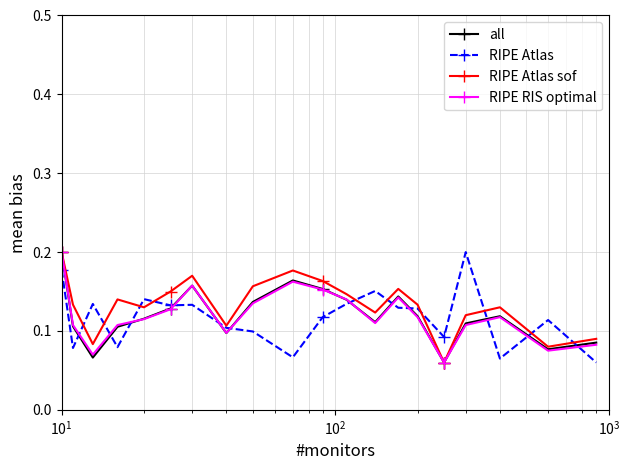

How many all values are between 0 and 1?

20